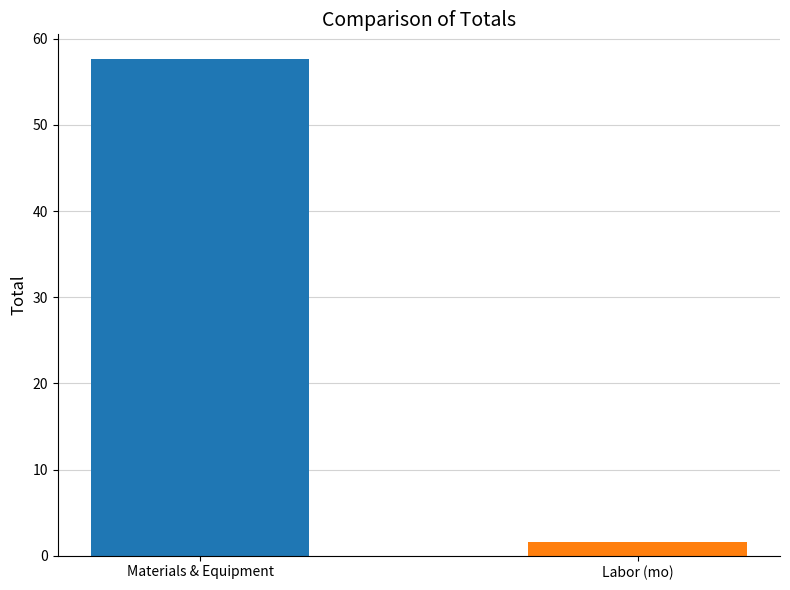

The chart shows a value of 93.7 at Materials & Equipment. True or false?

False